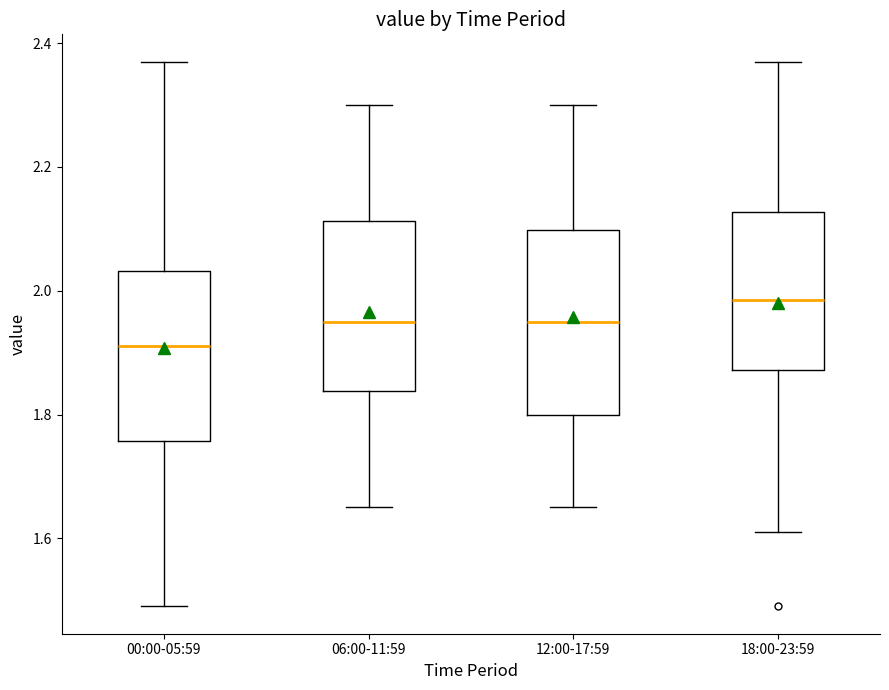

Reading left to right, transcribe this box plot: for each box, give where its median line is, the range the box spans, and where its two whiskers end, as read against the y-axis. The values are not printed on the chart, so give them approximately, as read against the axis.

00:00-05:59: median 1.92, box 1.76 to 2.04, whiskers 1.50 to 2.38
06:00-11:59: median 1.96, box 1.84 to 2.12, whiskers 1.66 to 2.30
12:00-17:59: median 1.96, box 1.80 to 2.10, whiskers 1.66 to 2.30
18:00-23:59: median 1.98, box 1.88 to 2.12, whiskers 1.62 to 2.38